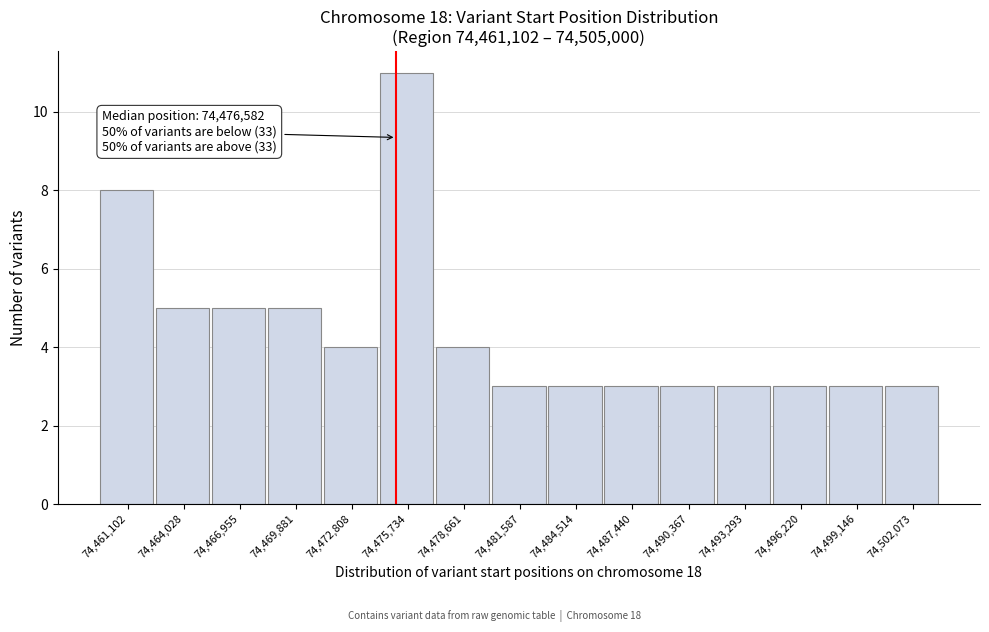

Reading left to right, extract all data points from this chart.

74,461,102=8	74,464,028=5	74,466,955=5	74,469,881=5	74,472,808=4	74,475,734=11	74,478,661=4	74,481,587=3	74,484,514=3	74,487,440=3	74,490,367=3	74,493,293=3	74,496,220=3	74,499,146=3	74,502,073=3